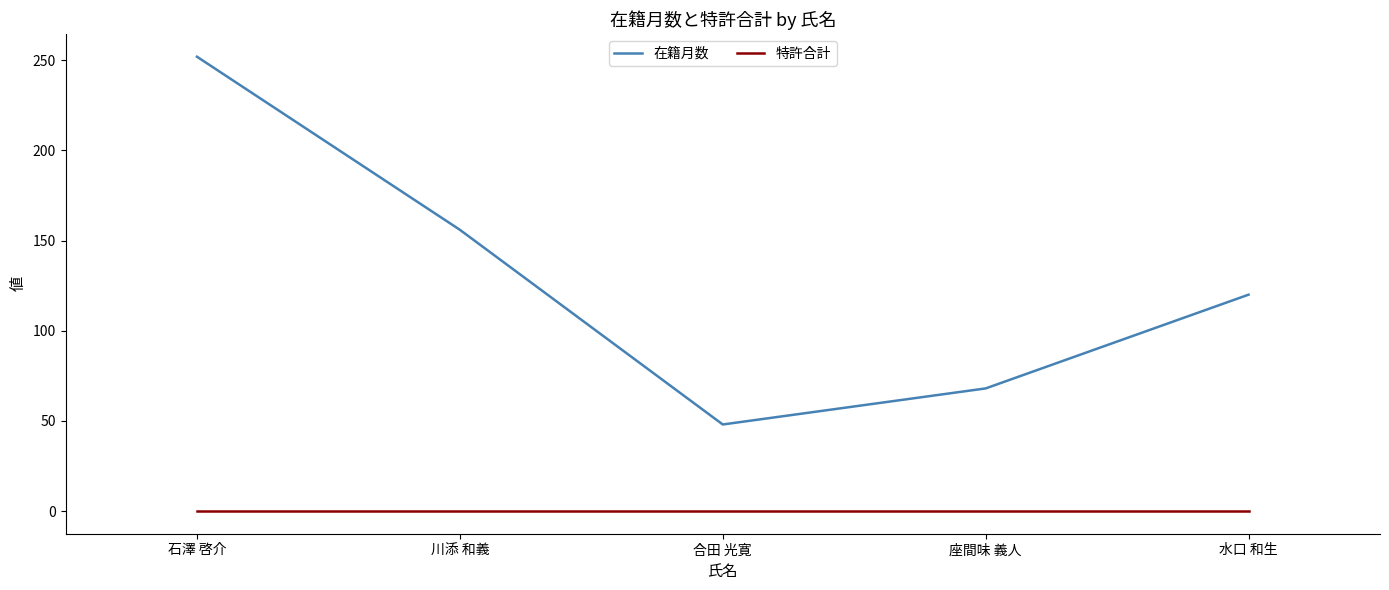

True or false: 在籍月数 and 特許合計 cross at least once.

False